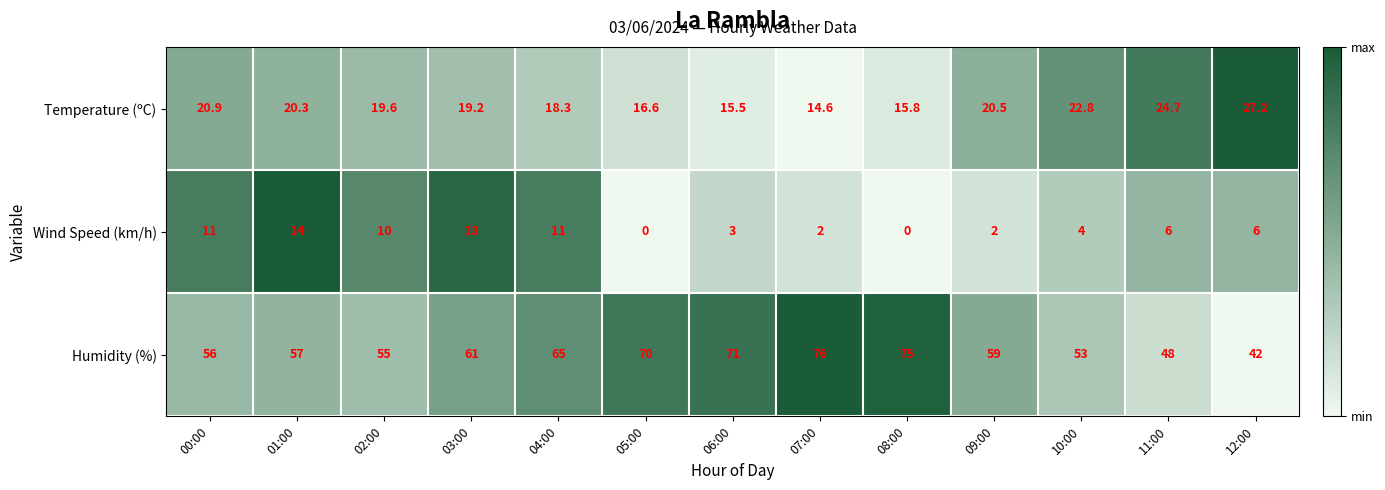

Which series has the widest spread of values?

Humidity (%)